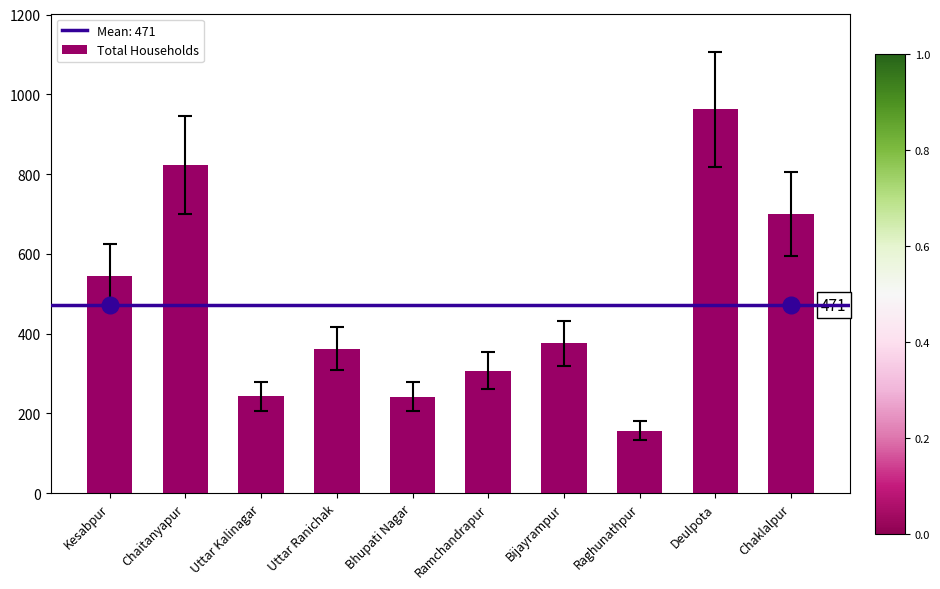

Count the number of categories in the chart.

10